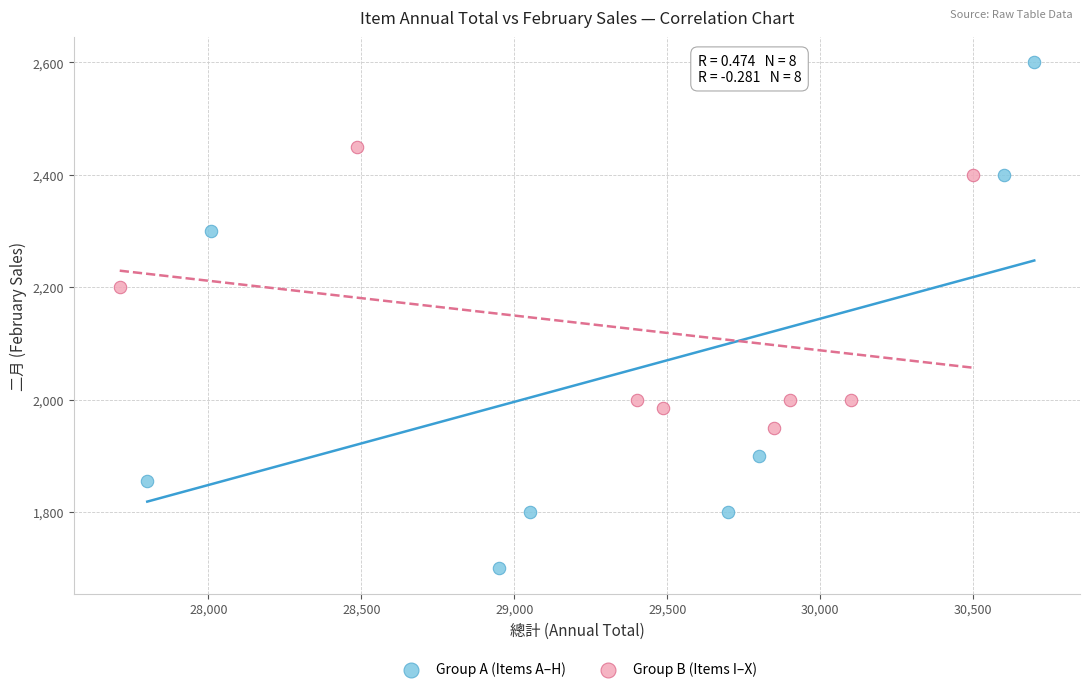

Which series contains the highest Y value?

Group A (Items A–H)